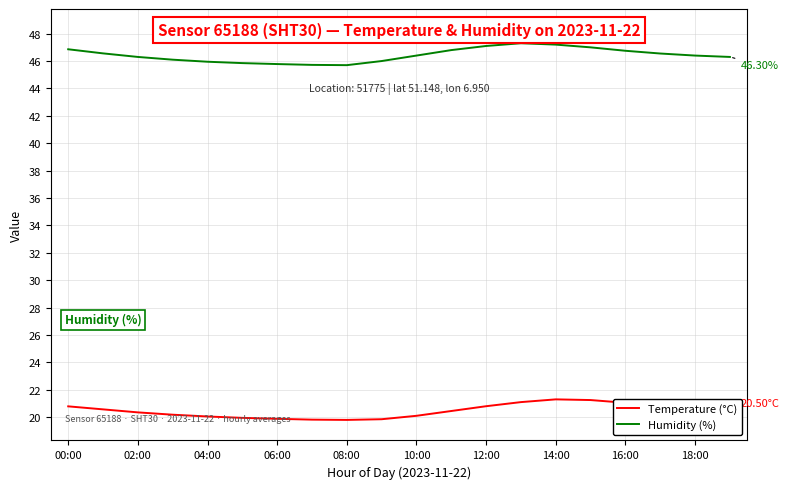

List the series in order of their overall mean, lowest first.

Temperature (°C), Humidity (%)